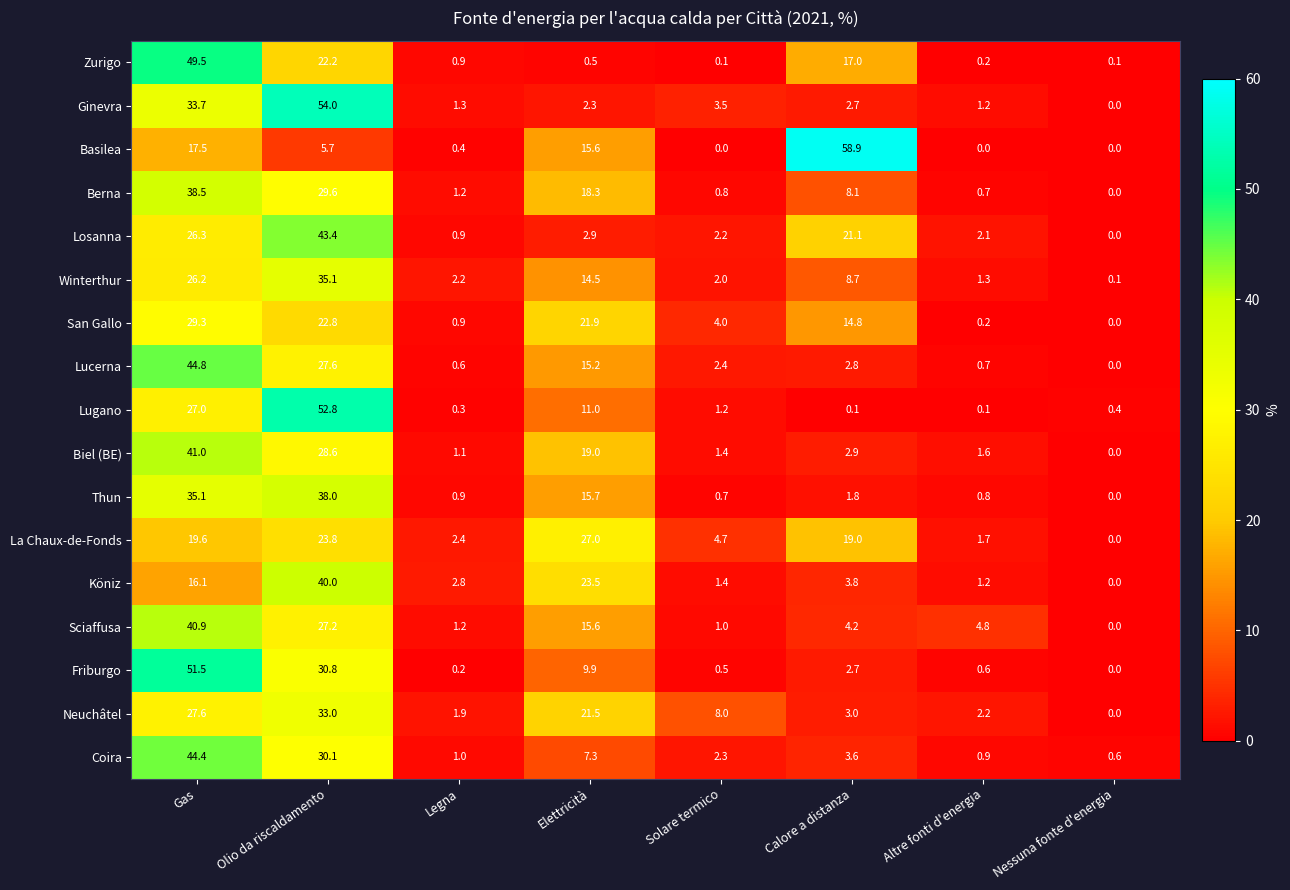

Where does the Berna series first go above 8?

Gas